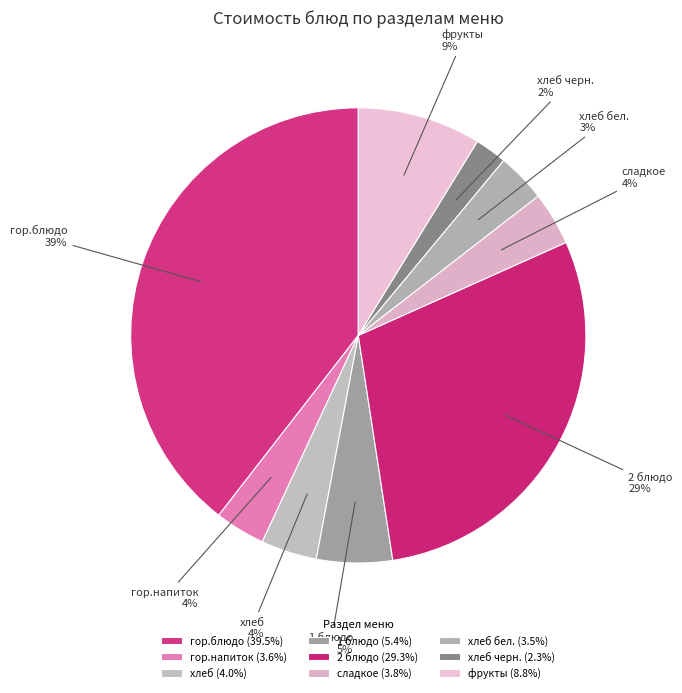

To the nearest percent, what is the average slice percentage?

11%